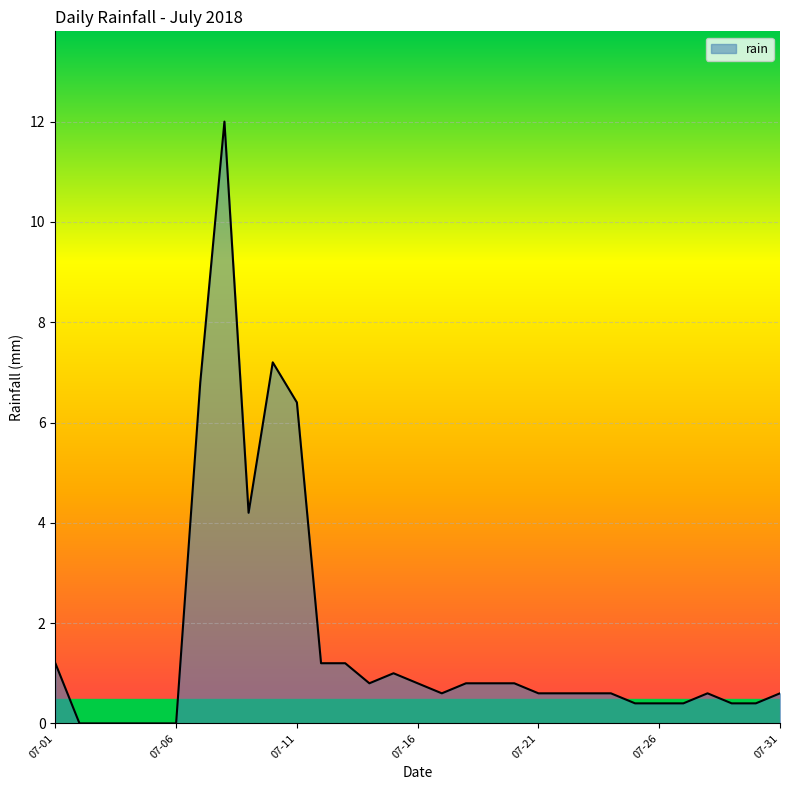

What is the difference between the maximum and second lowest values?

12.0